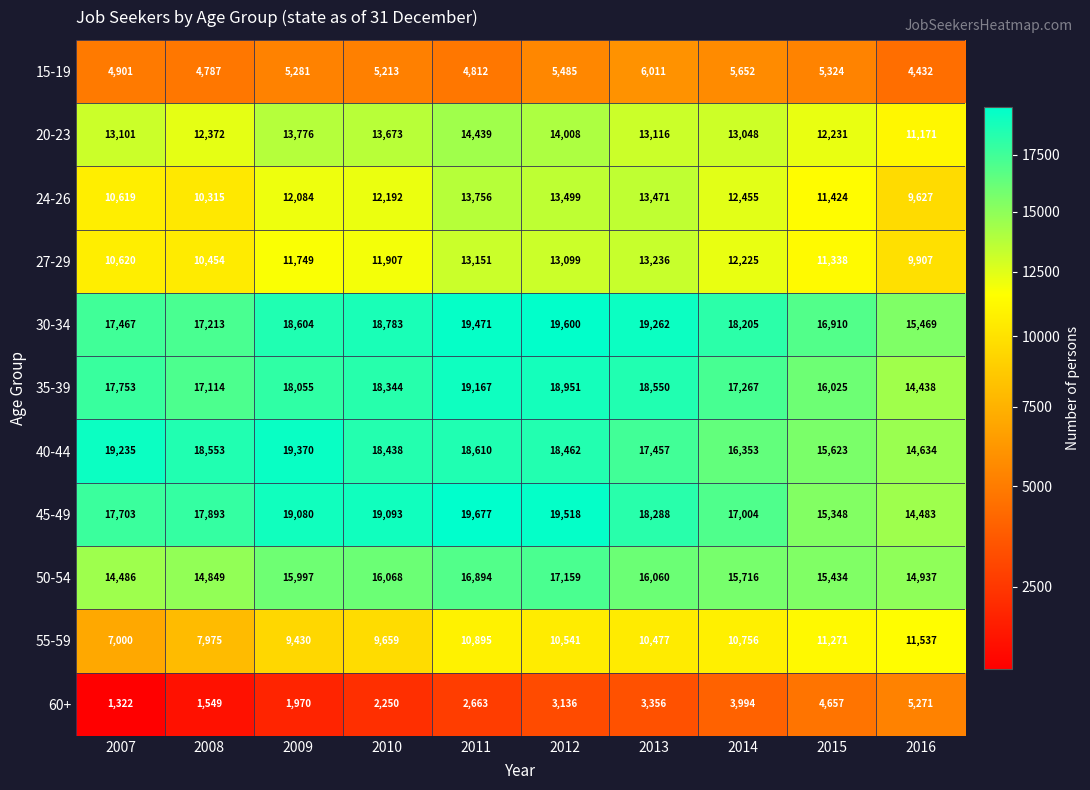

How many categories are shown in the chart?

10